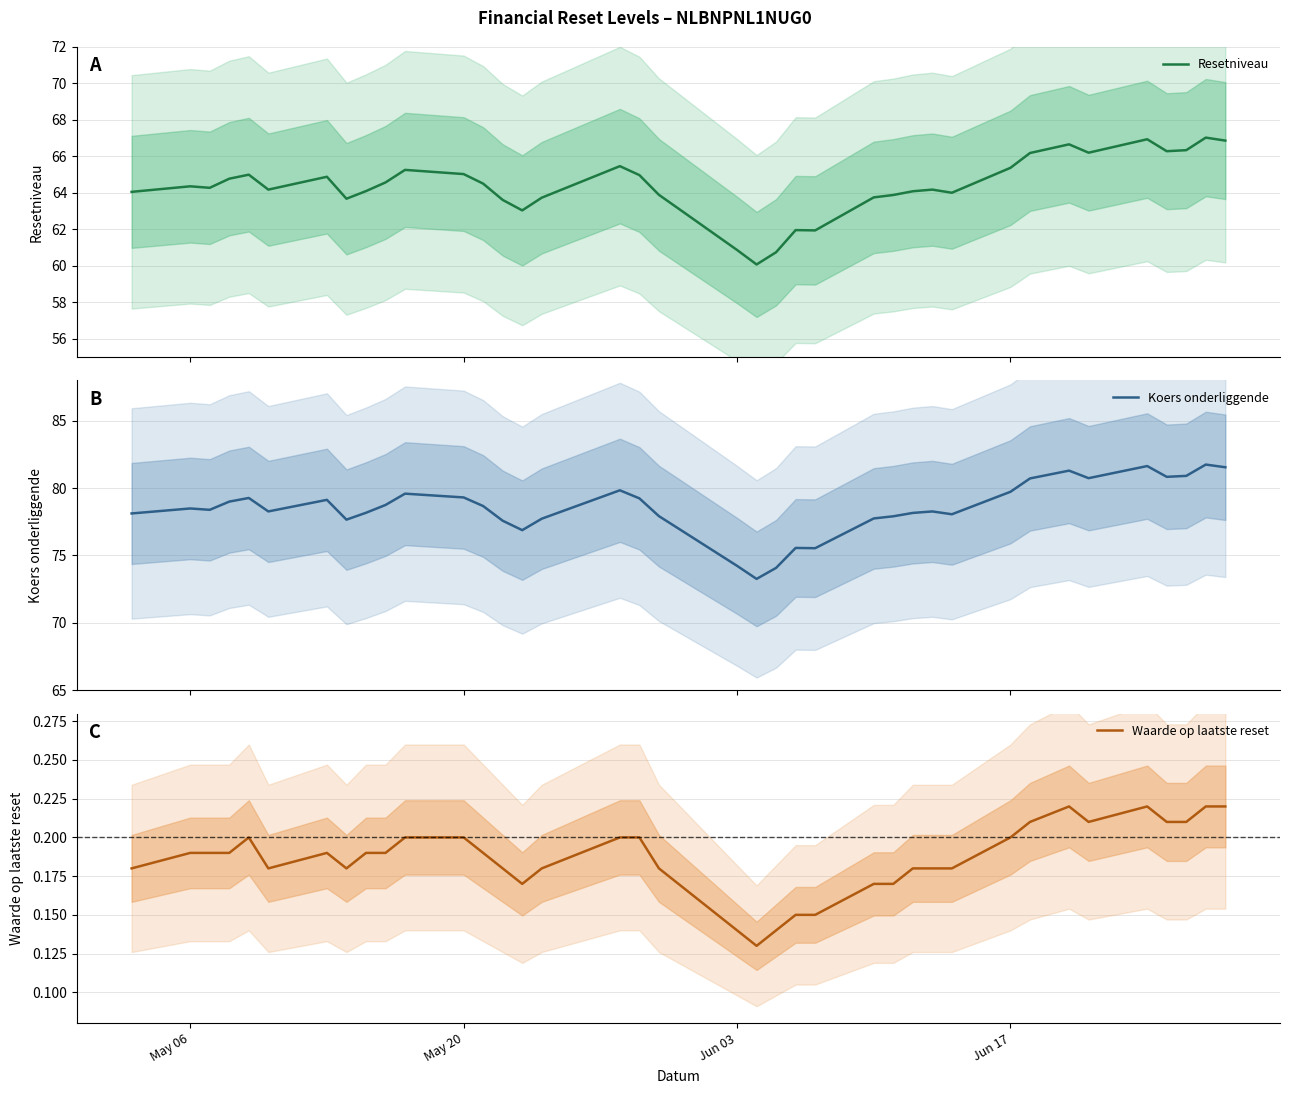

What is the difference between the second highest and minimum values in the Resetniveau series?

6.9